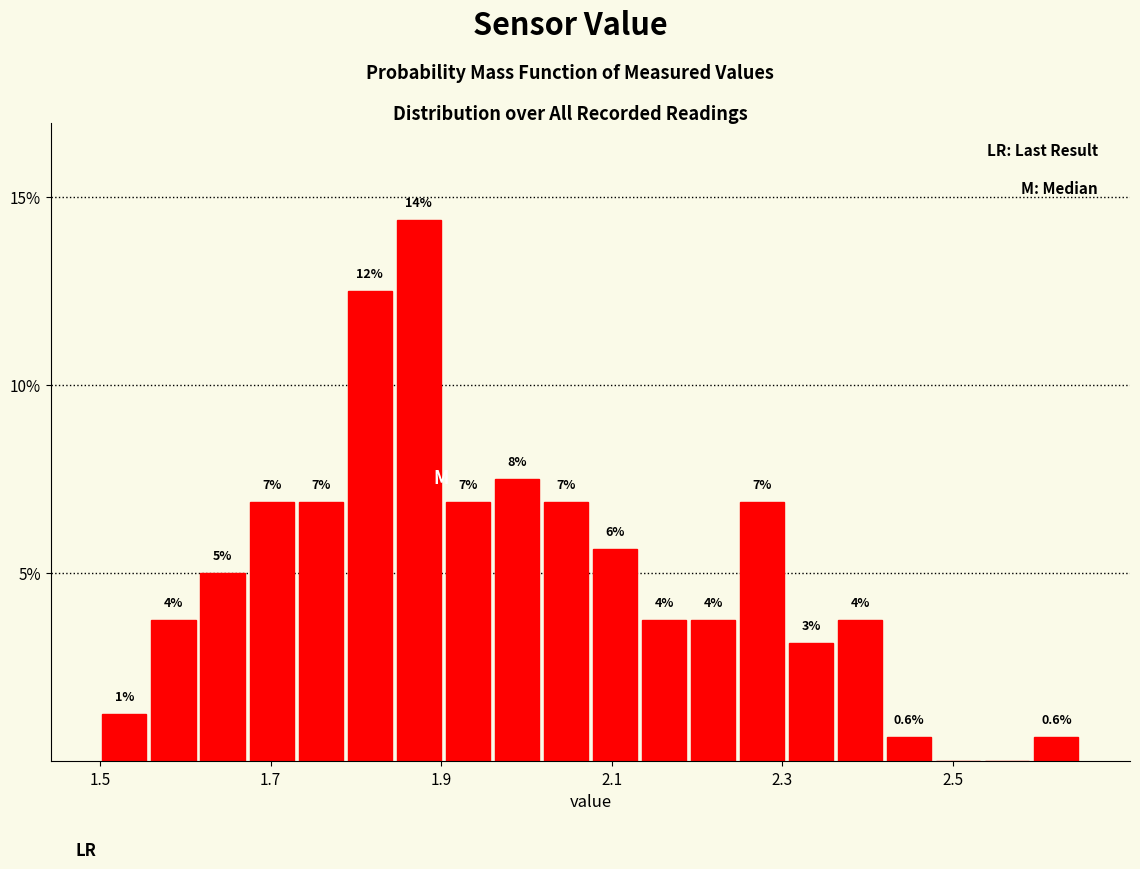

Read against the x-axis, roughly where is the centre of the tallest bar?

1.88